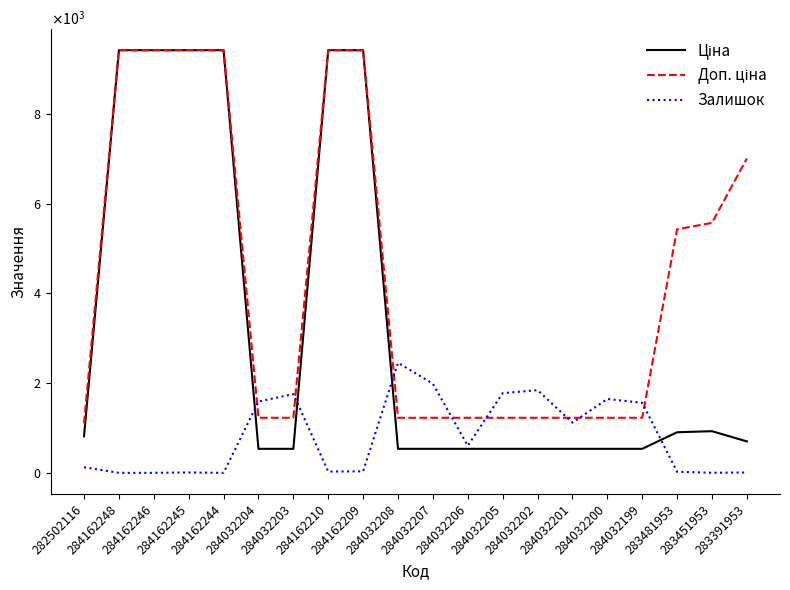

Is this an area chart (filled region under the line)?

No